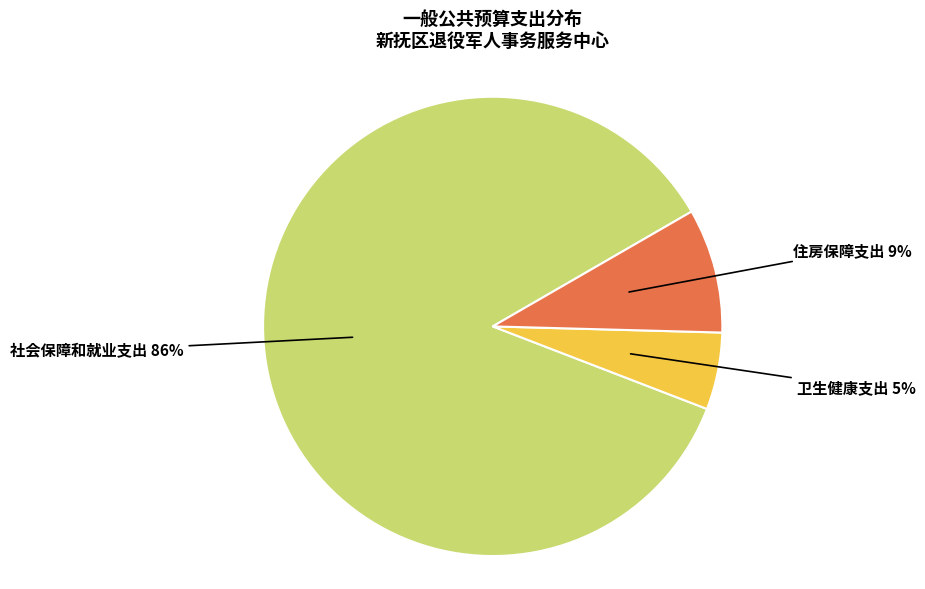

Does any single category account for the majority?

Yes